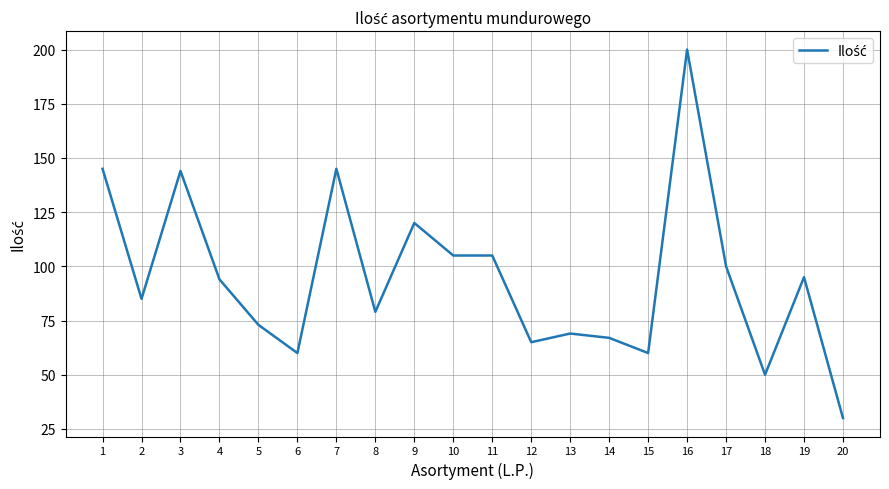

What is the approximate value at 9, to the nearest 5?

120